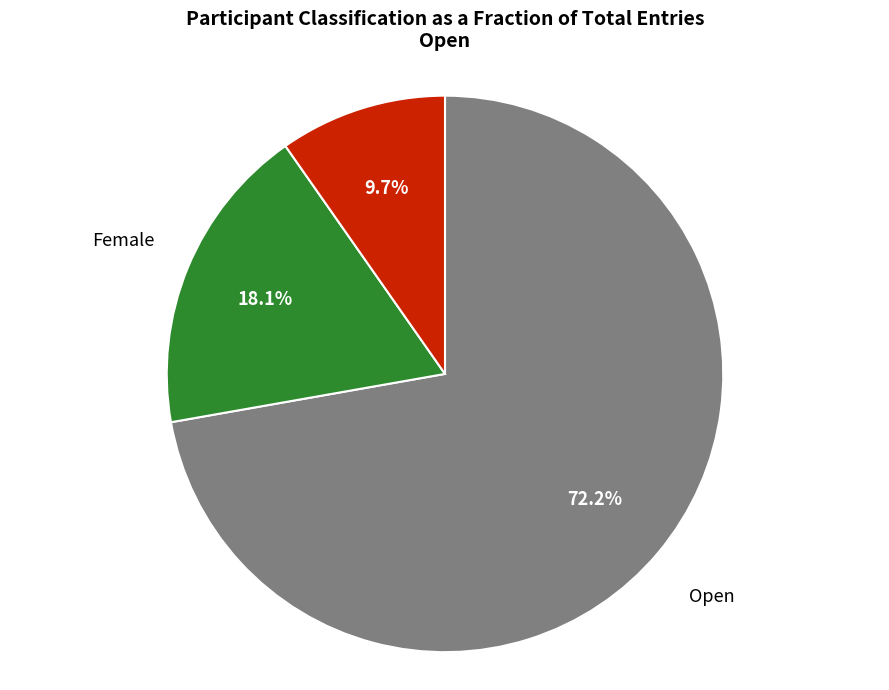

Which category has the smallest portion of the pie?

Espoir